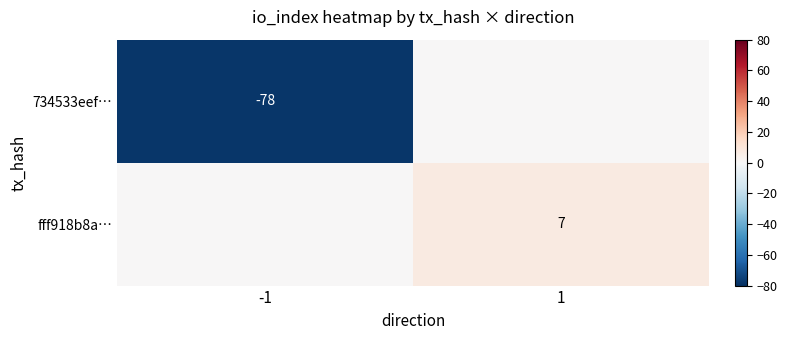

The fff918b8a… series shows 7 at 1. True or false?

True